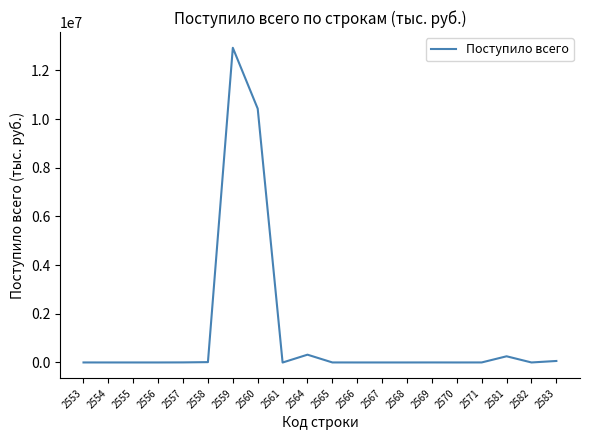

What is the smallest value displayed?

-2852